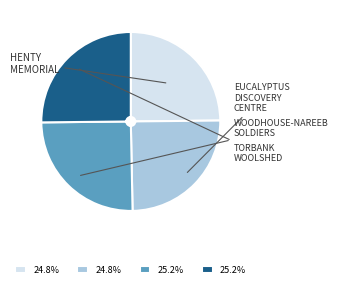

Is there a majority slice in this chart?

No